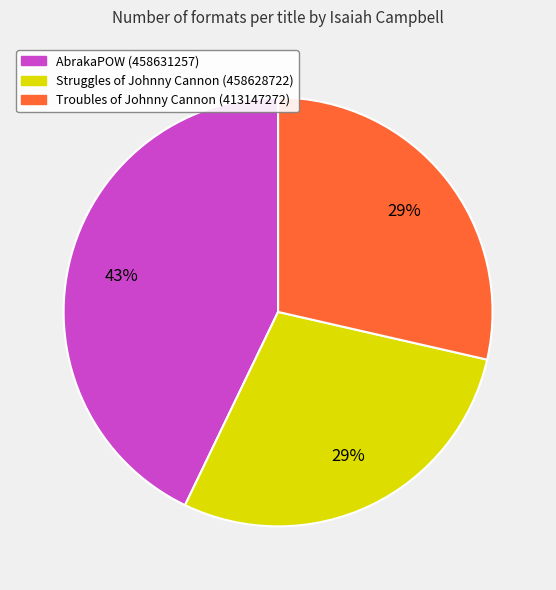

The AbrakaPOW (458631257) slice represents 43% of the pie. True or false?

True